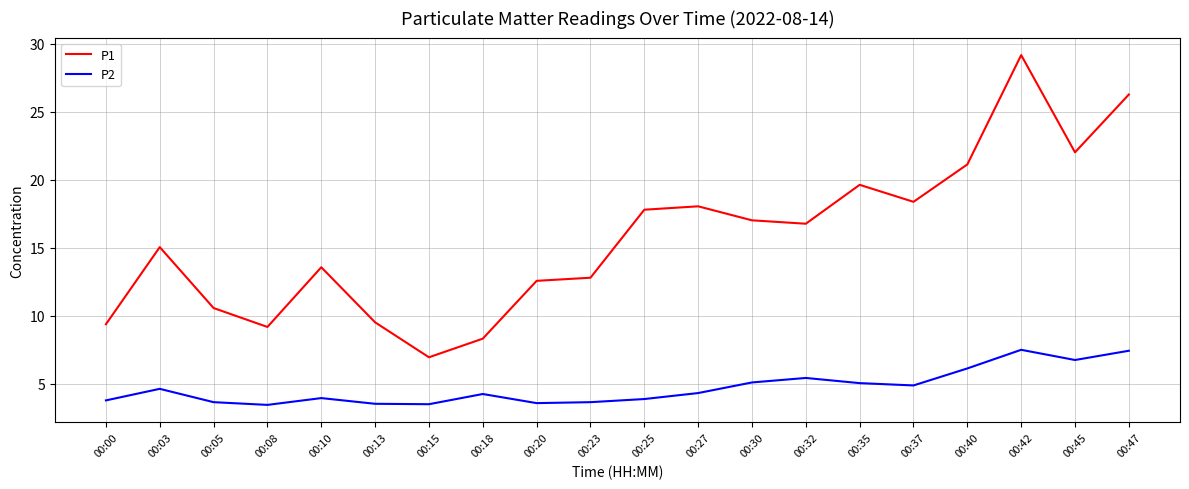

True or false: P1 has more than 1 interior local peaks.

True